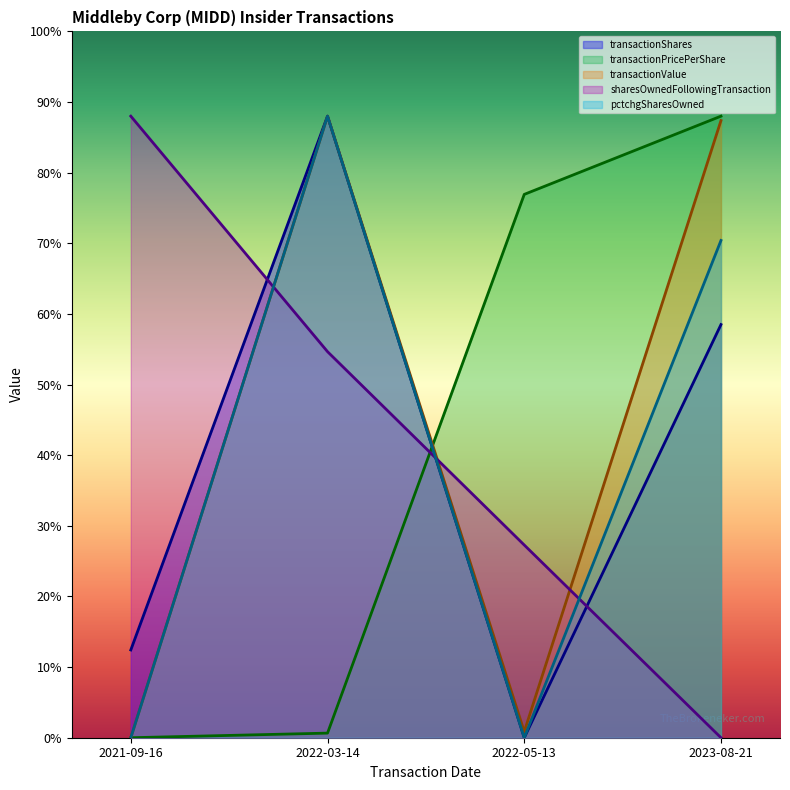

Reading right to left, extract all data points from this chart.

transactionShares: 2023-08-21=146235.3	2022-05-13=0.0	2022-03-14=220000.0	2021-09-16=31058.8
transactionPricePerShare: 2023-08-21=220000.0	2022-05-13=192312.7	2022-03-14=1628.7	2021-09-16=0.0
transactionValue: 2023-08-21=218433.0	2022-05-13=2142.5	2022-03-14=220000.0	2021-09-16=0.0
sharesOwnedFollowingTransaction: 2023-08-21=0.0	2022-05-13=68204.2	2022-03-14=136644.5	2021-09-16=220000.0
pctchgSharesOwned: 2023-08-21=176000.0	2022-05-13=0.0	2022-03-14=220000.0	2021-09-16=0.0